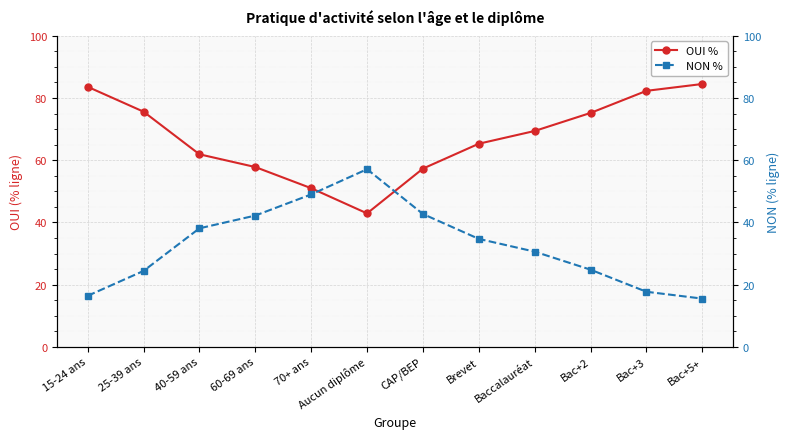

Reading right to left, transcribe all the data shown in this chart.

OUI %: Bac+5+=84.5	Bac+3=82.3	Bac+2=75.2	Baccalauréat=69.4	Brevet=65.3	CAP/BEP=57.3	Aucun diplôme=42.9	70+ ans=51.0	60-69 ans=57.8	40-59 ans=61.9	25-39 ans=75.6	15-24 ans=83.6
NON %: Bac+5+=15.5	Bac+3=17.7	Bac+2=24.8	Baccalauréat=30.6	Brevet=34.7	CAP/BEP=42.7	Aucun diplôme=57.1	70+ ans=49.0	60-69 ans=42.2	40-59 ans=38.1	25-39 ans=24.4	15-24 ans=16.4